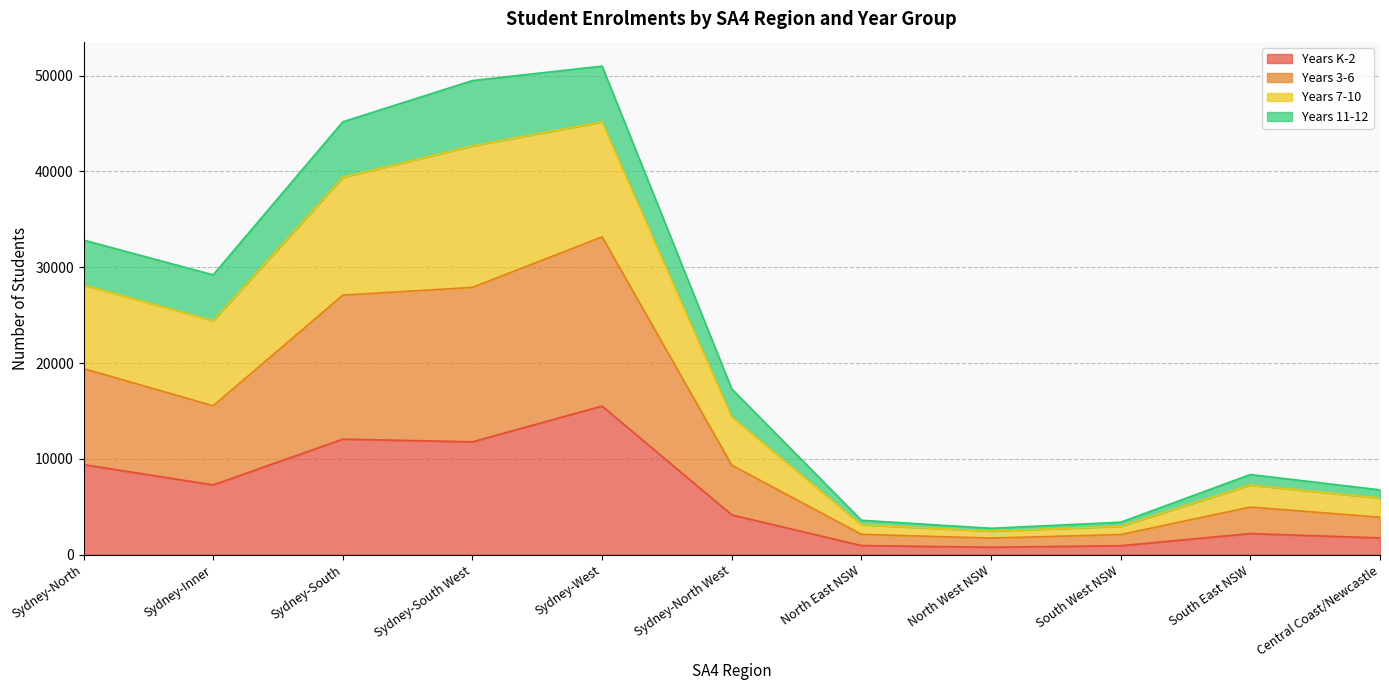

What is the total value across all series at Sydney-Inner?

29206